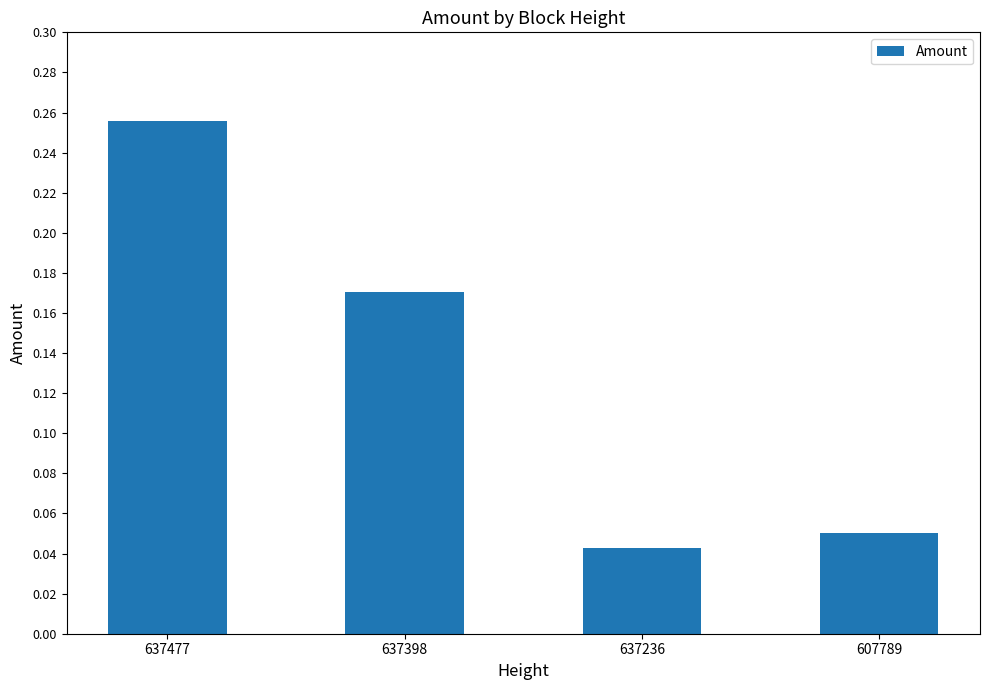

What is the sum of all values?

0.5